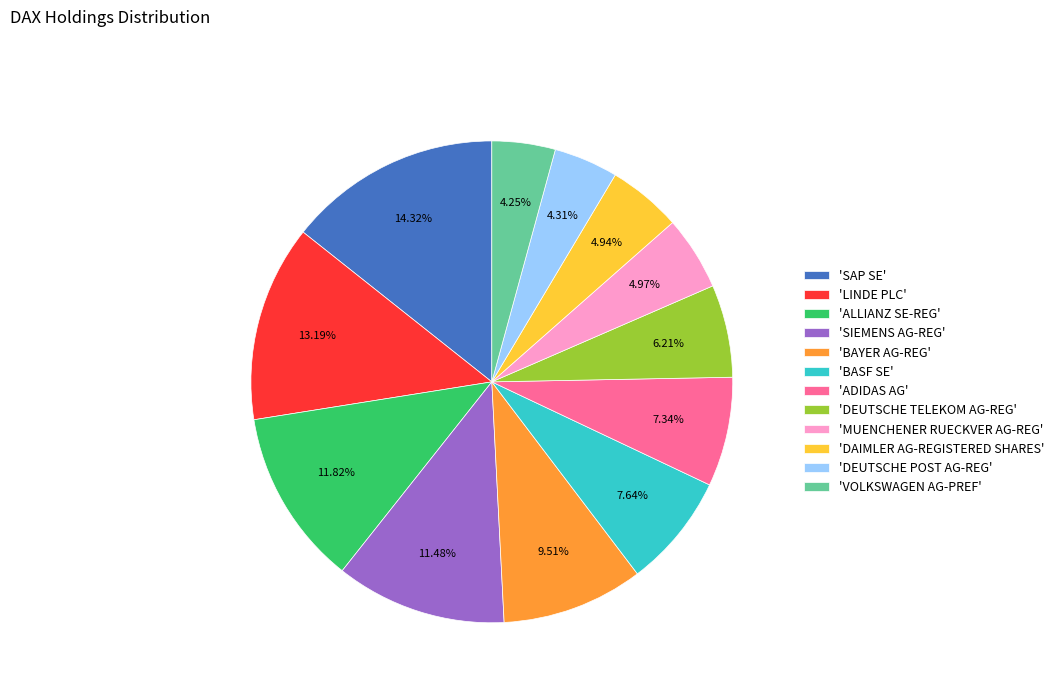

Which slice is the largest?

'SAP SE'